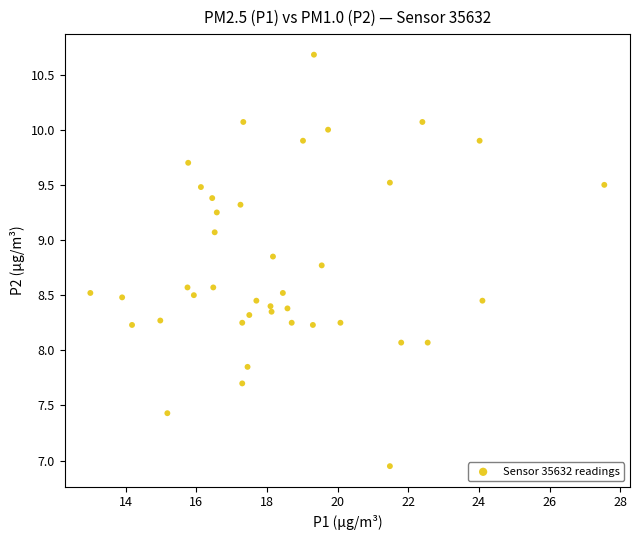

What is the range of X values (max minus min)?

14.6